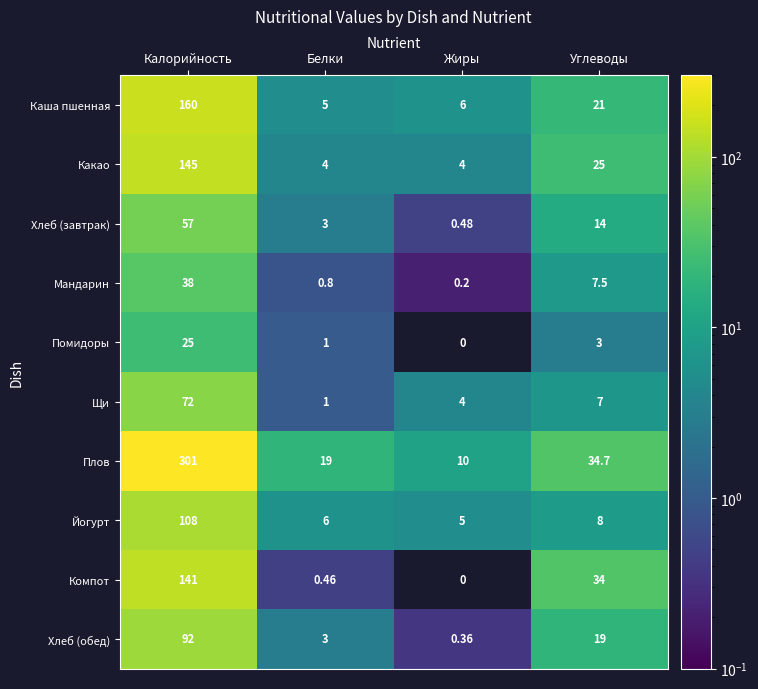

Which category has the highest value in the Какао series?

Калорийность